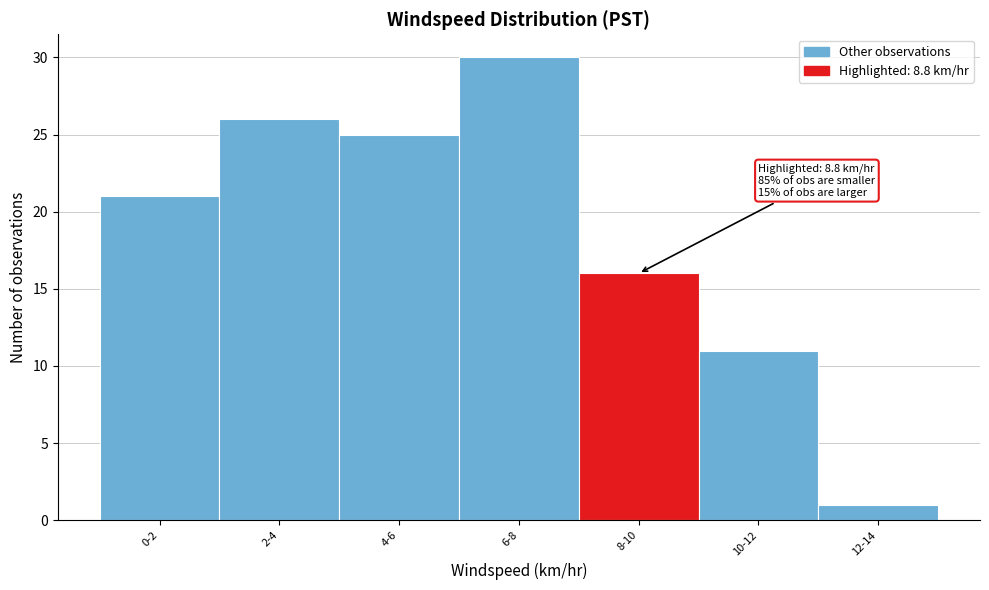

Reading left to right, what are all the values shown in this chart?

21	26	25	30	16	11	1